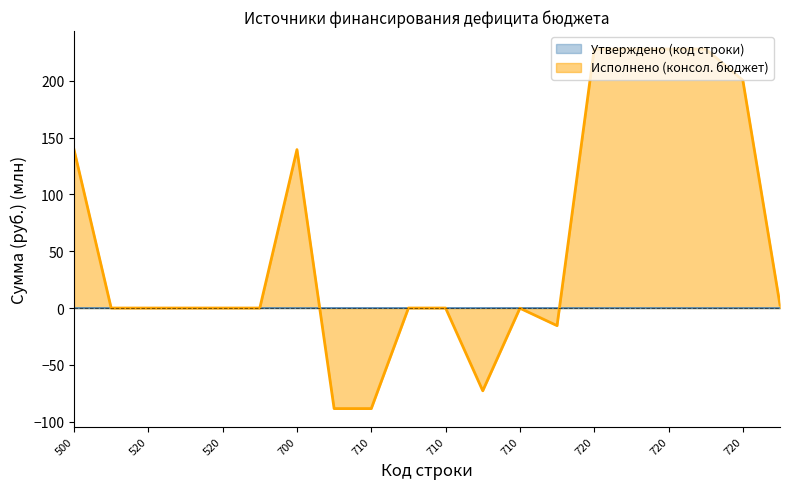

In Исполнено (консол. бюджет), how many points are lower than both neighbors (excluding endpoints)?

2